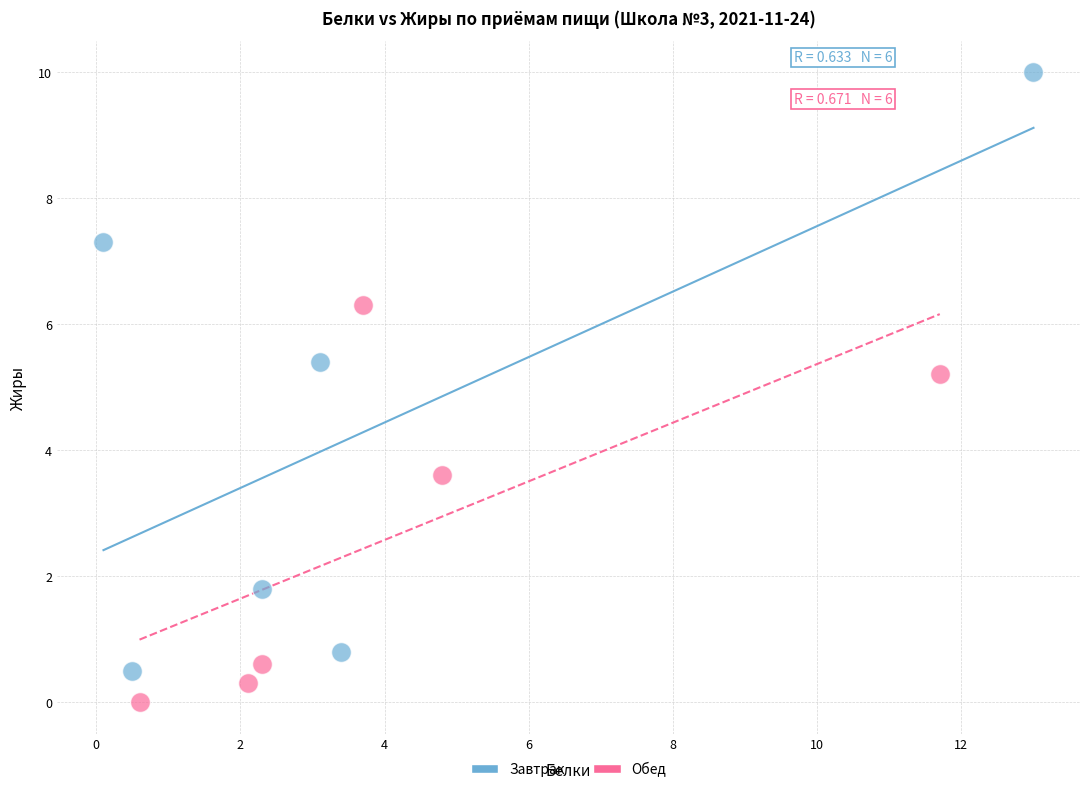

Which series reaches the maximum Y coordinate?

Завтрак